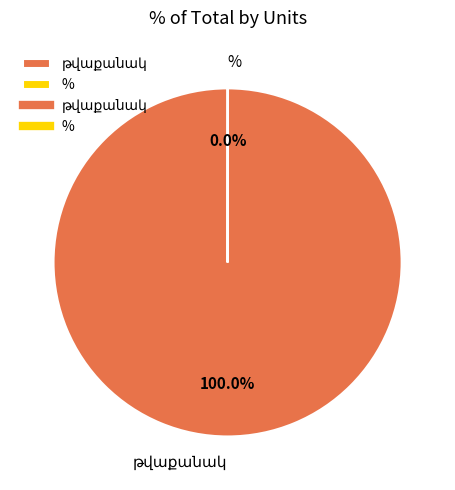

Is there any slice that represents more than half of the pie?

Yes